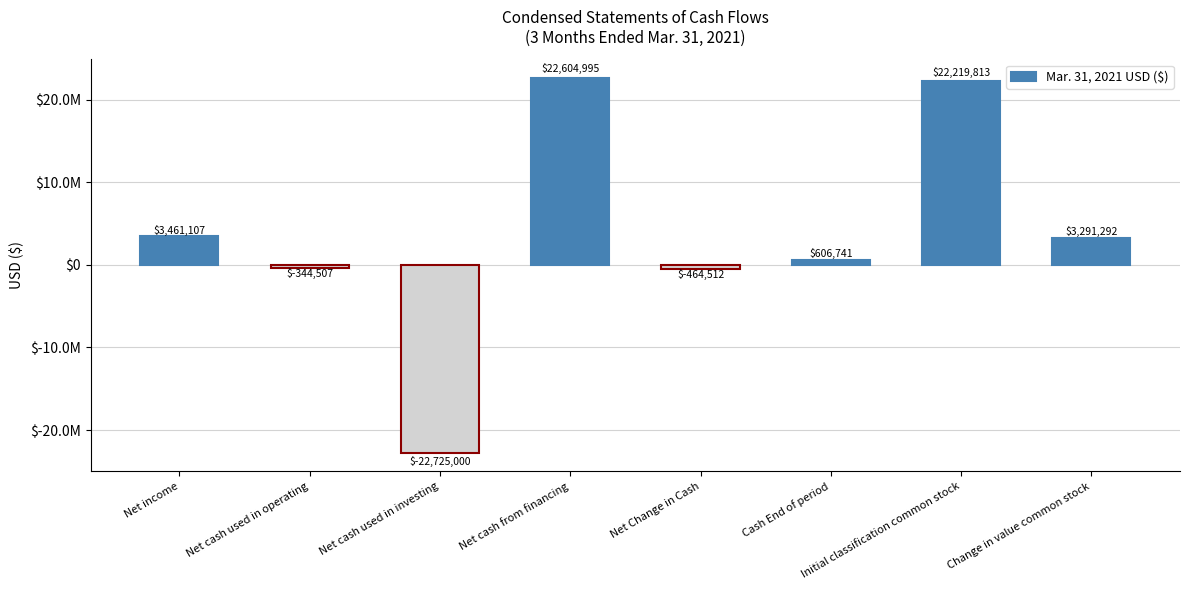

What is the difference between the maximum and minimum values?

45329995